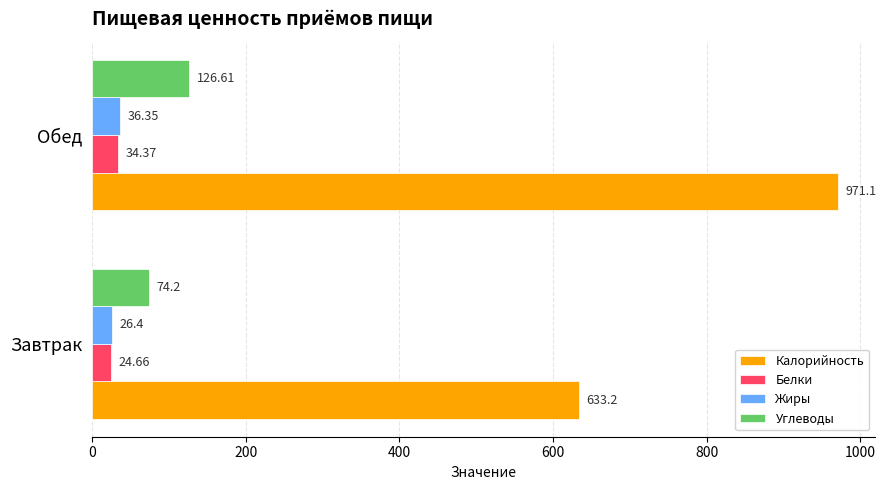

At which label does Углеводы reach its minimum?

Завтрак